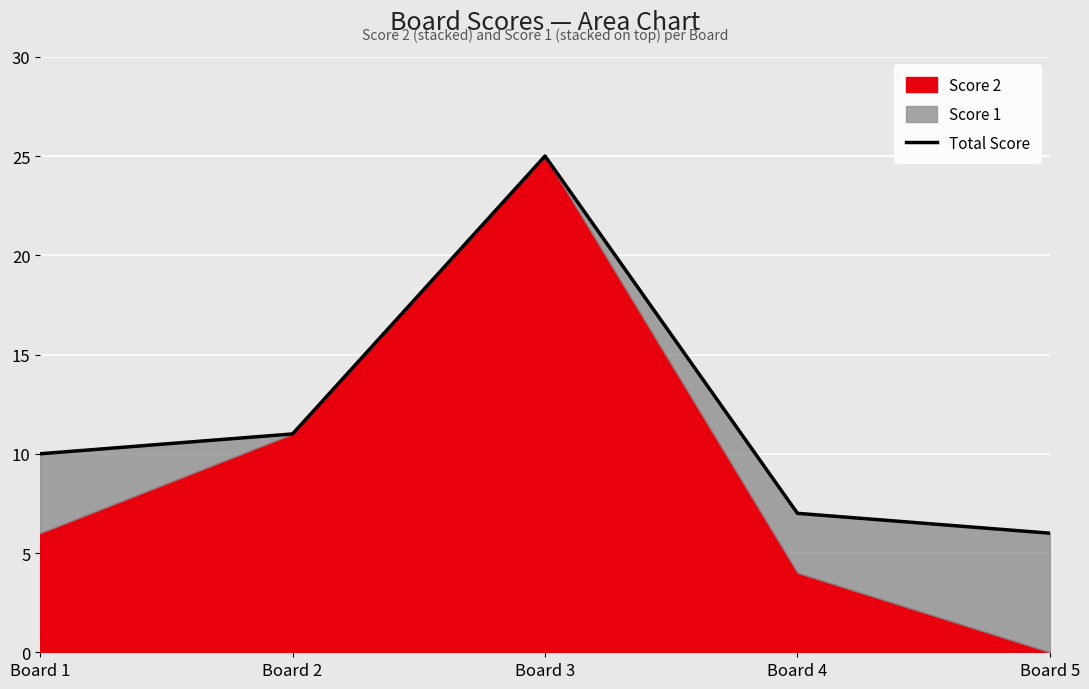

Which label corresponds to the smallest value in the chart?

Board 5